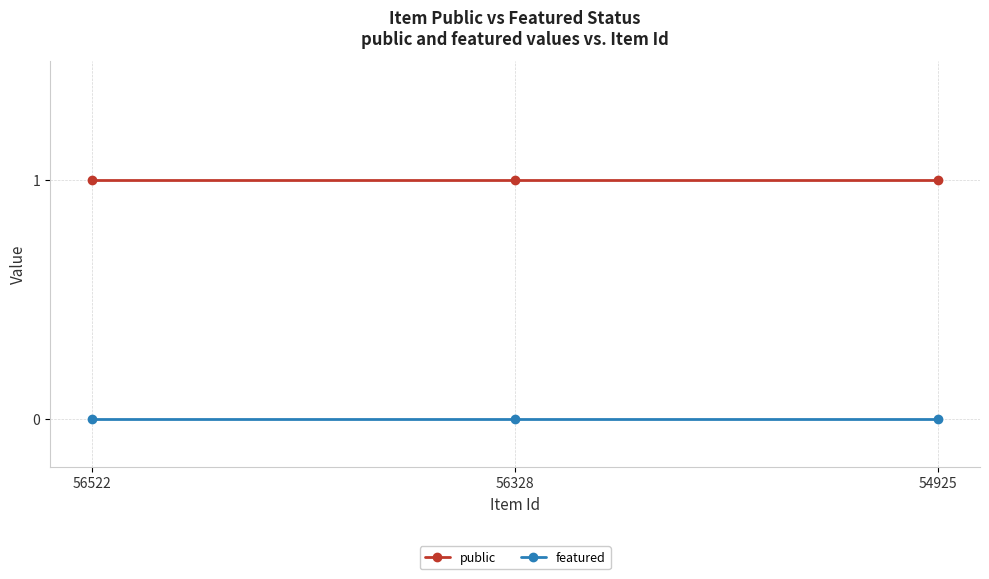

Which series has the largest total across all categories?

public